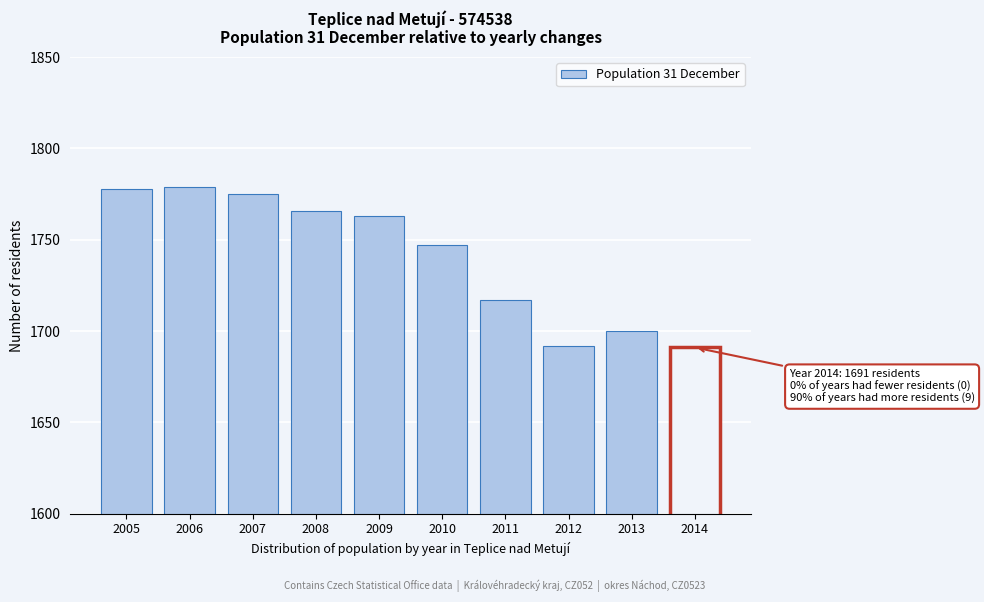

Reading left to right, extract all data points from this chart.

2005=1778	2006=1779	2007=1775	2008=1766	2009=1763	2010=1747	2011=1717	2012=1692	2013=1700	2014=1691